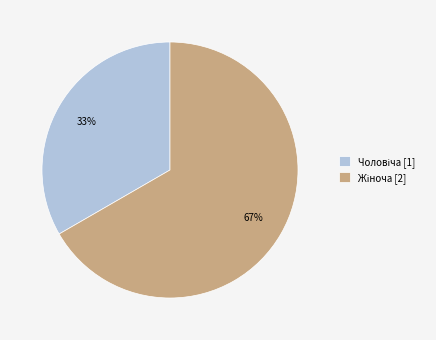

To the nearest percent, what is the average slice percentage?

50%